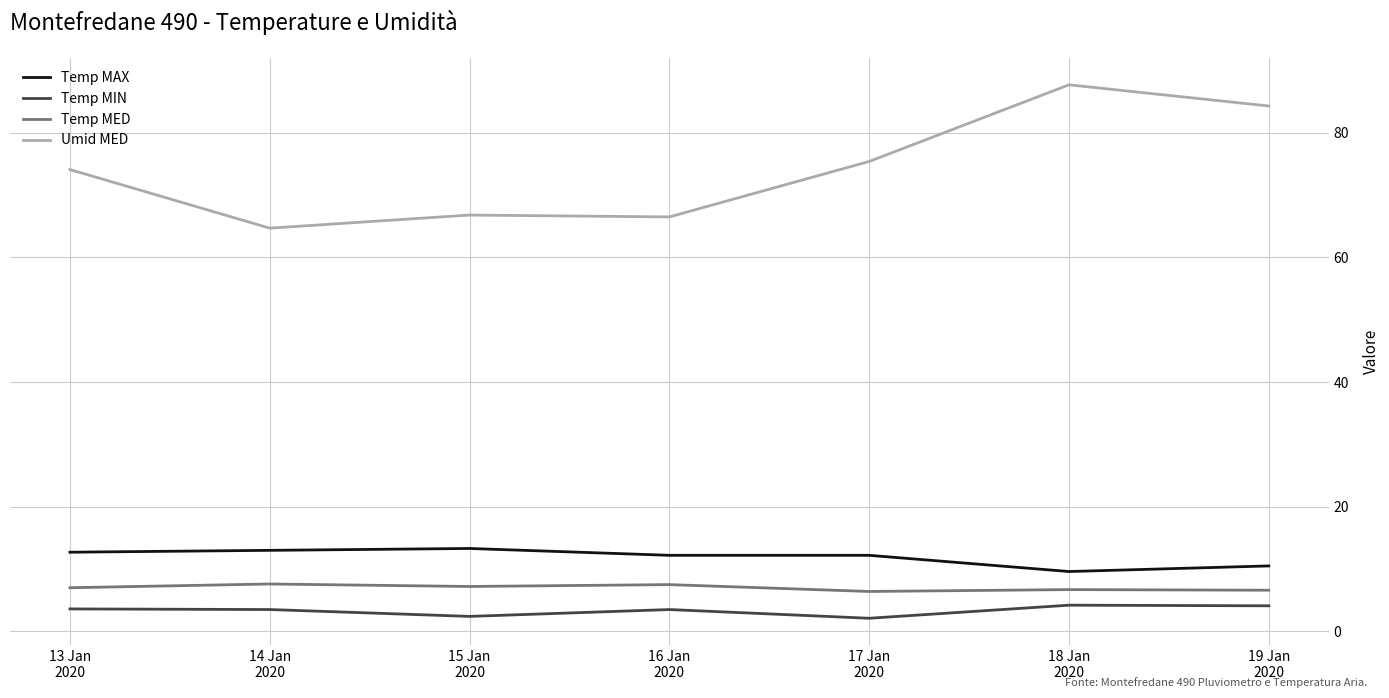

What is the minimum value shown in the chart?

2.1